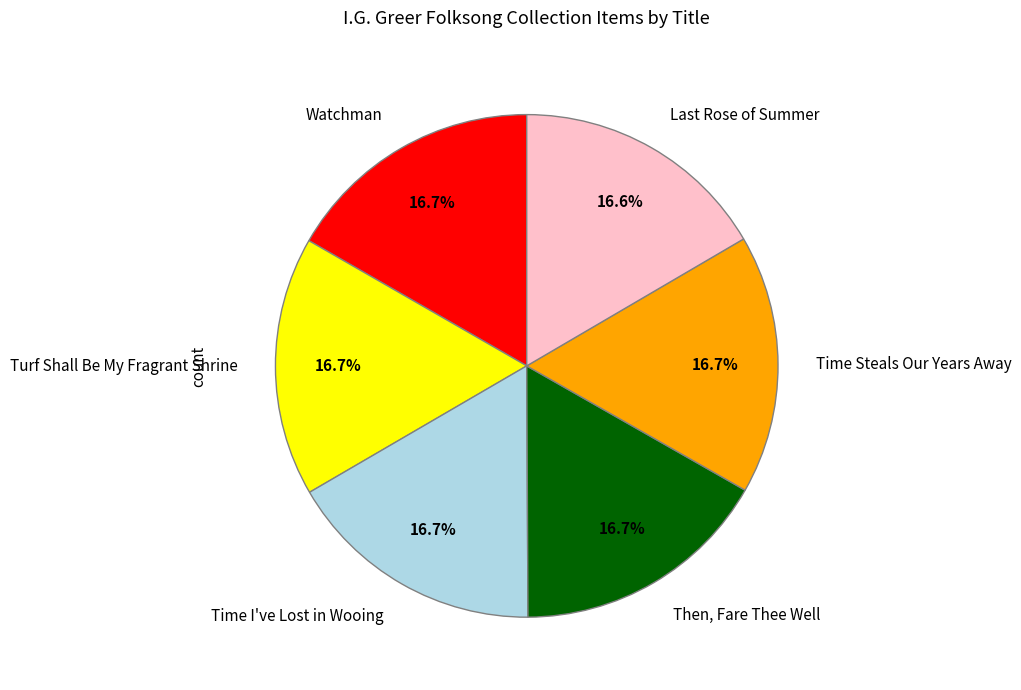

Is Turf Shall Be My Fragrant Shrine the majority of the pie?

No